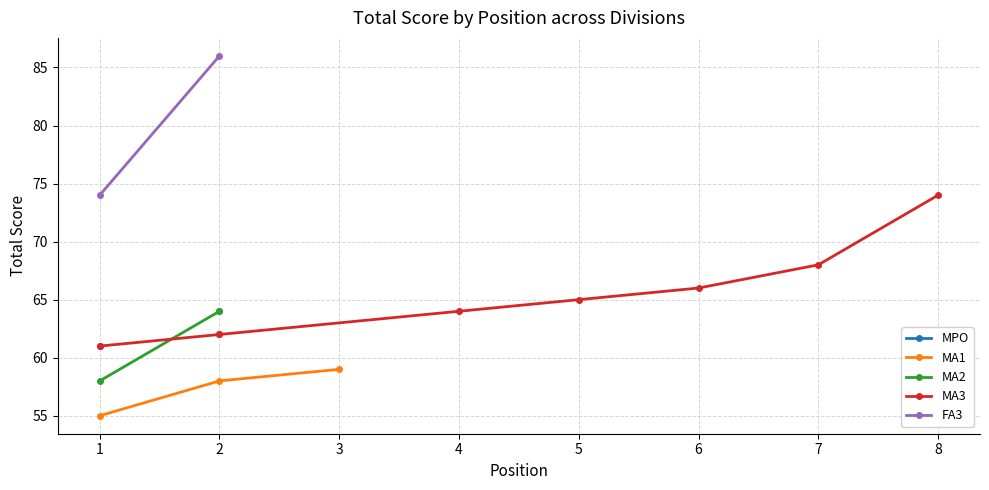

What is the minimum value for MA1?

55